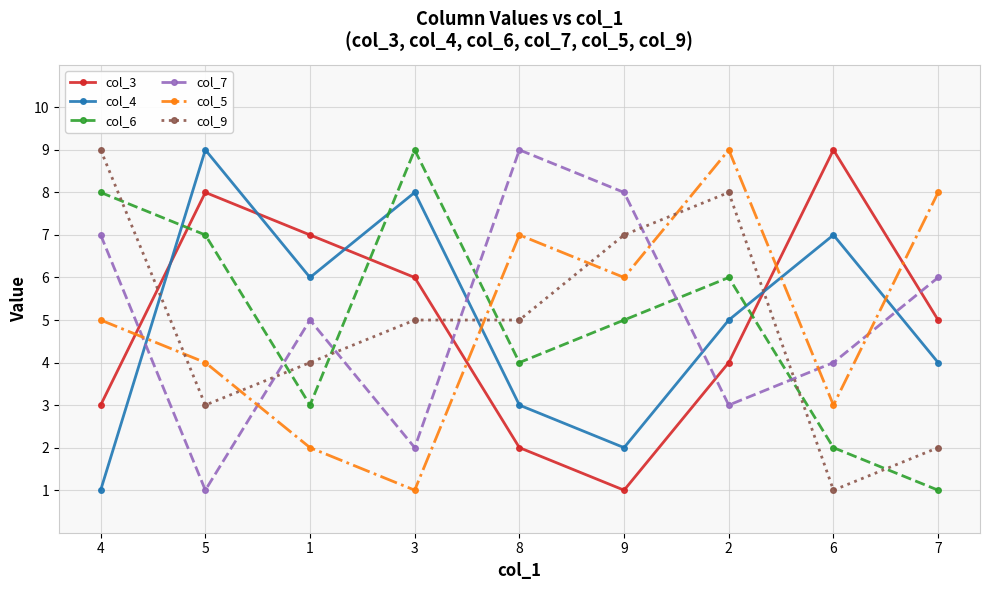

Read the col_3 value at 8.

2